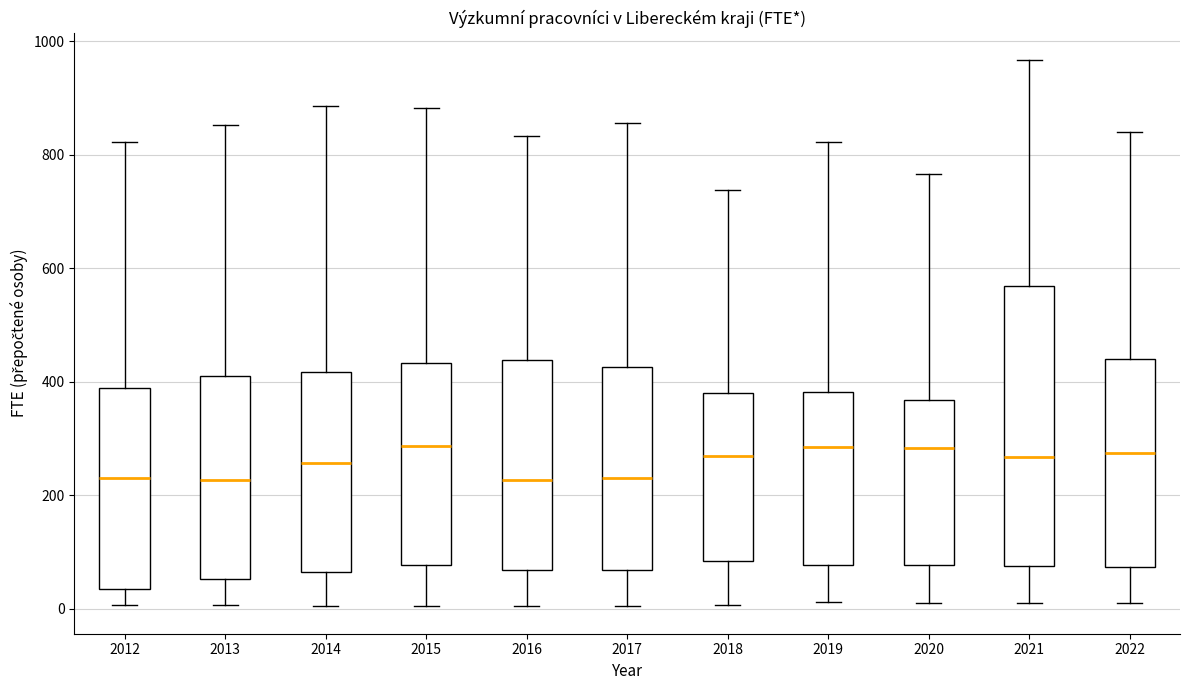

Reading left to right, read every box against the y-axis: the position of its median line, the range the box covers, and the ends of its whiskers. The values are not printed on the chart, so give them approximately, as read against the axis.

2012: median 240, box 40 to 380, whiskers 0 to 820
2013: median 220, box 60 to 400, whiskers 0 to 860
2014: median 260, box 60 to 420, whiskers 0 to 880
2015: median 280, box 80 to 440, whiskers 0 to 880
2016: median 220, box 60 to 440, whiskers 0 to 840
2017: median 220, box 60 to 420, whiskers 0 to 860
2018: median 260, box 80 to 380, whiskers 0 to 740
2019: median 280, box 80 to 380, whiskers 20 to 820
2020: median 280, box 80 to 360, whiskers 0 to 760
2021: median 260, box 80 to 560, whiskers 20 to 960
2022: median 280, box 80 to 440, whiskers 20 to 840